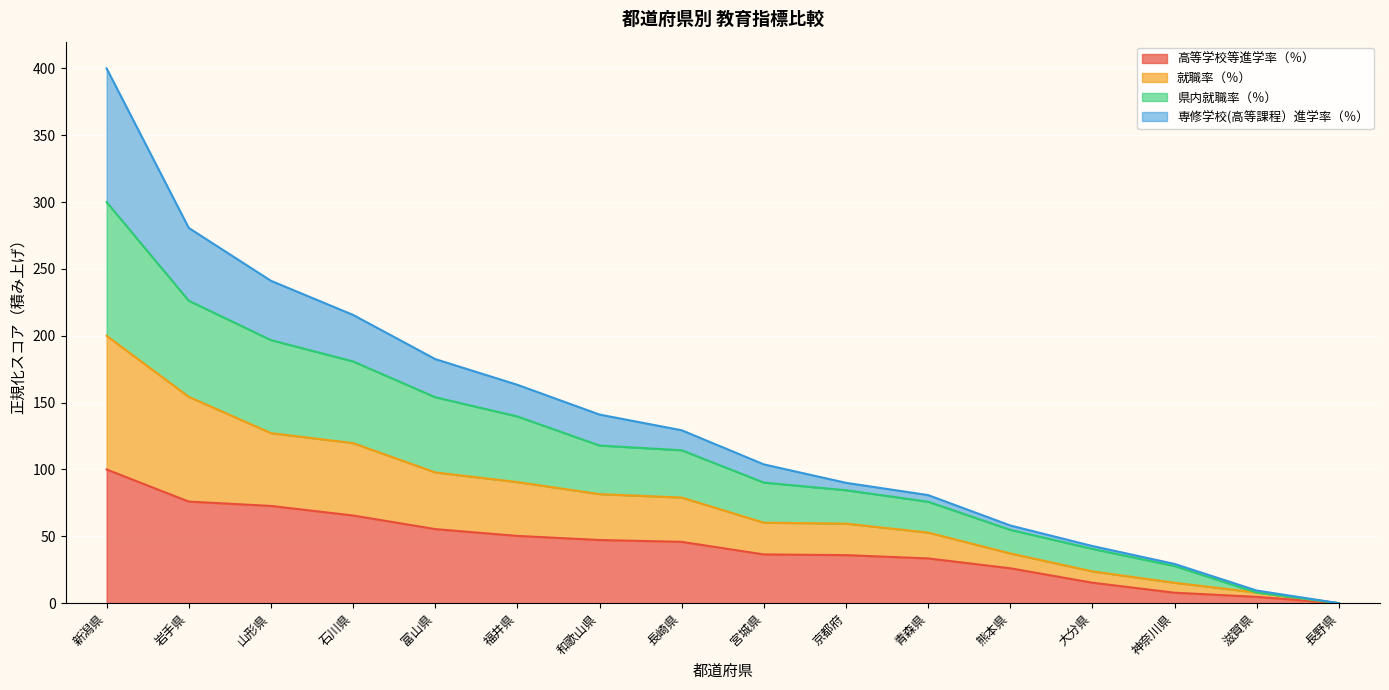

What is the highest value of the 高等学校等進学率（％） series?

100.0